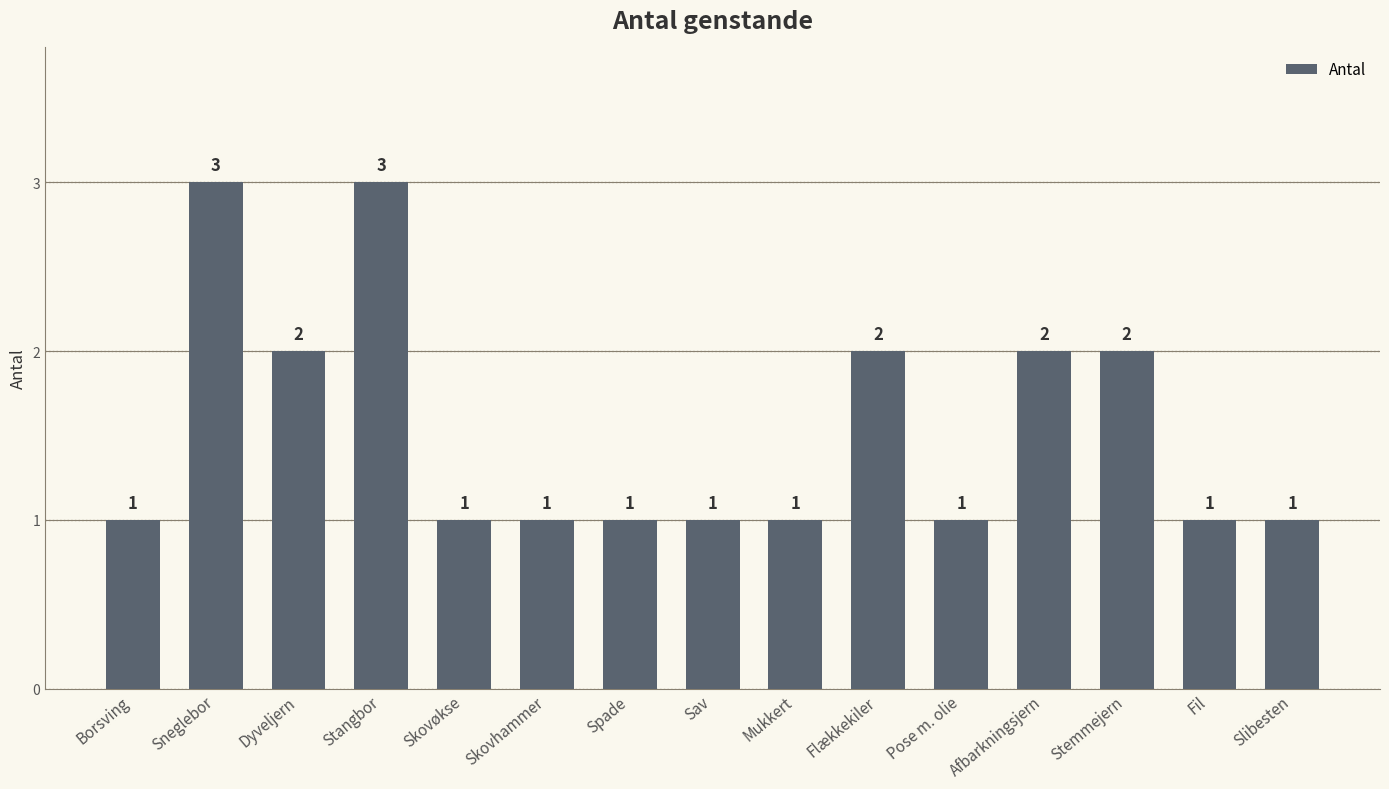

Reading left to right, extract all data points from this chart.

1	3	2	3	1	1	1	1	1	2	1	2	2	1	1